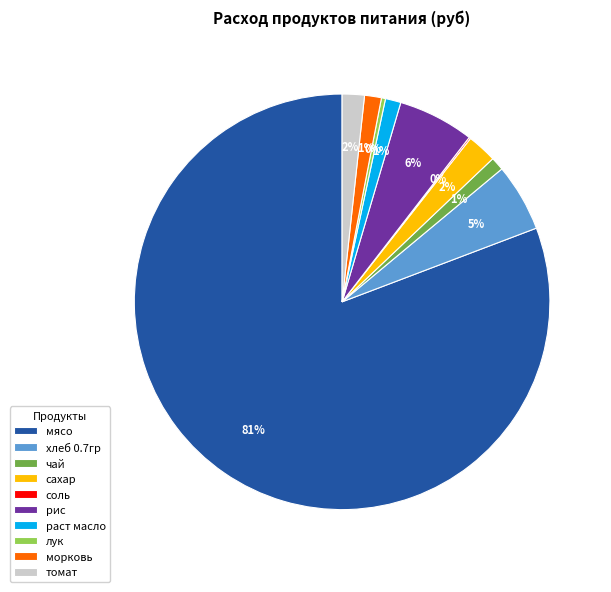

Combined, do лук and хлеб 0.7гр account for over 50%?

No